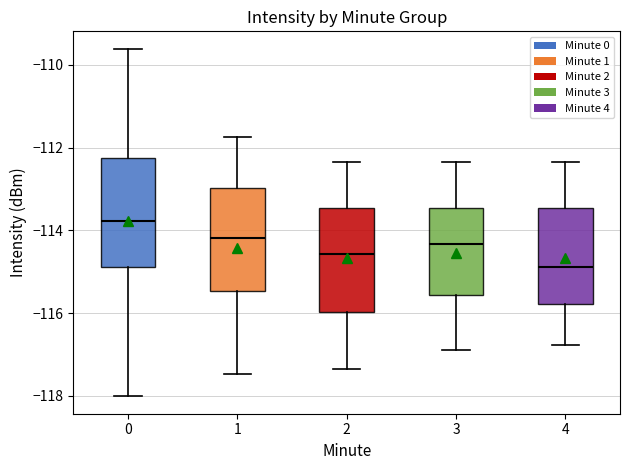

Reading left to right, transcribe this box plot: for each box, give where its median line is, the range the box spans, and where its two whiskers end, as read against the y-axis. The values are not printed on the chart, so give them approximately, as read against the axis.

0: median -113.8, box -114.8 to -112.2, whiskers -118.0 to -109.6
1: median -114.2, box -115.4 to -113.0, whiskers -117.4 to -111.8
2: median -114.6, box -116.0 to -113.4, whiskers -117.4 to -112.4
3: median -114.4, box -115.6 to -113.4, whiskers -116.8 to -112.4
4: median -114.8, box -115.8 to -113.4, whiskers -116.8 to -112.4